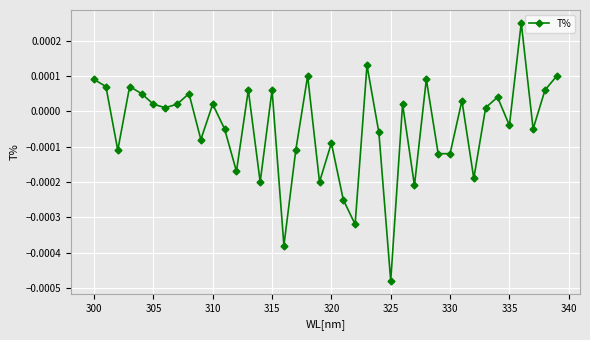

How many points are higher than both their immediate neighbors (excluding endpoints)?

13